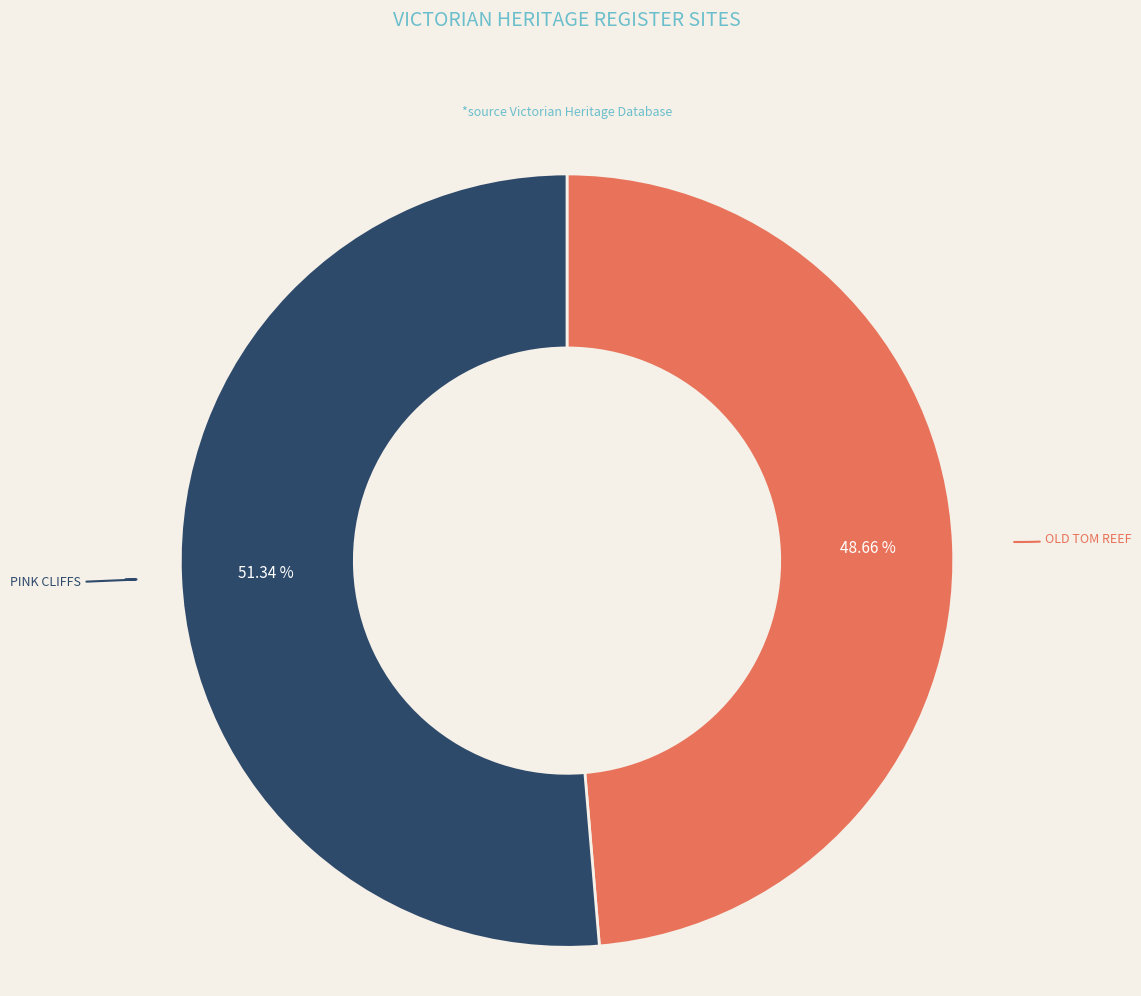

Is there any slice that represents more than half of the pie?

Yes